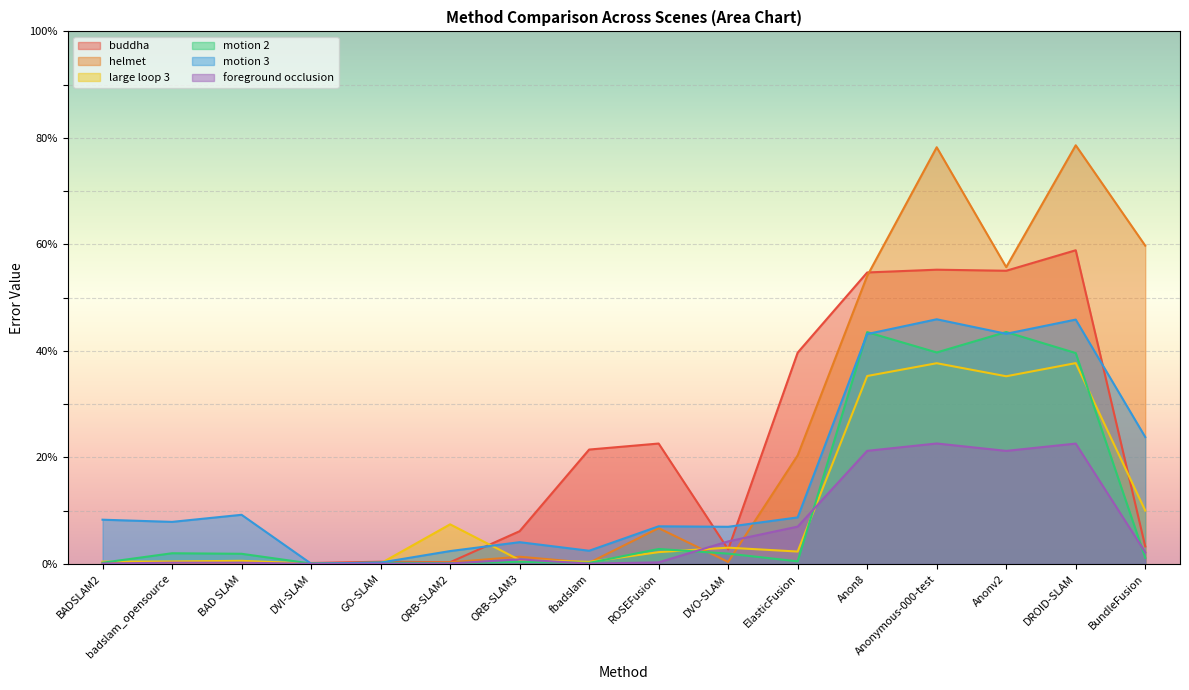

Reading left to right, transcribe all the data shown in this chart.

buddha: BADSLAM2=0.1	badslam_opensource=0.1	BAD SLAM=0.1	DVI-SLAM=0.2	GO-SLAM=0.4	ORB-SLAM2=0.3	ORB-SLAM3=6.2	fbadslam=21.5	ROSEFusion=22.6	DVO-SLAM=2.7	ElasticFusion=39.7	Anon8=54.7	Anonymous-000-test=55.3	Anonv2=55.1	DROID-SLAM=58.9	BundleFusion=3.3
helmet: BADSLAM2=0.3	badslam_opensource=0.1	BAD SLAM=0.1	DVI-SLAM=0.2	GO-SLAM=0.2	ORB-SLAM2=0.3	ORB-SLAM3=1.4	fbadslam=0.2	ROSEFusion=6.7	DVO-SLAM=0.4	ElasticFusion=20.4	Anon8=54.1	Anonymous-000-test=78.2	Anonv2=55.7	DROID-SLAM=78.6	BundleFusion=59.8
large loop 3: BADSLAM2=0.4	badslam_opensource=0.5	BAD SLAM=0.6	DVI-SLAM=0.1	GO-SLAM=0.1	ORB-SLAM2=7.5	ORB-SLAM3=0.8	fbadslam=0.4	ROSEFusion=2.2	DVO-SLAM=3.1	ElasticFusion=2.3	Anon8=35.3	Anonymous-000-test=37.7	Anonv2=35.2	DROID-SLAM=37.7	BundleFusion=10.0
motion 2: BADSLAM2=0.2	badslam_opensource=2.0	BAD SLAM=1.9	DVI-SLAM=0.1	GO-SLAM=0.2	ORB-SLAM2=0.2	ORB-SLAM3=0.4	fbadslam=0.2	ROSEFusion=2.8	DVO-SLAM=1.9	ElasticFusion=0.5	Anon8=43.5	Anonymous-000-test=39.7	Anonv2=43.6	DROID-SLAM=39.6	BundleFusion=1.2
motion 3: BADSLAM2=8.3	badslam_opensource=7.9	BAD SLAM=9.2	DVI-SLAM=0.1	GO-SLAM=0.3	ORB-SLAM2=2.4	ORB-SLAM3=4.1	fbadslam=2.5	ROSEFusion=7.1	DVO-SLAM=7.0	ElasticFusion=8.8	Anon8=43.2	Anonymous-000-test=46.0	Anonv2=43.2	DROID-SLAM=45.9	BundleFusion=23.8
foreground occlusion: BADSLAM2=0.1	badslam_opensource=0.2	BAD SLAM=0.2	DVI-SLAM=0.0	GO-SLAM=0.1	ORB-SLAM2=0.1	ORB-SLAM3=0.9	fbadslam=0.1	ROSEFusion=0.3	DVO-SLAM=4.2	ElasticFusion=7.0	Anon8=21.2	Anonymous-000-test=22.6	Anonv2=21.2	DROID-SLAM=22.6	BundleFusion=2.2